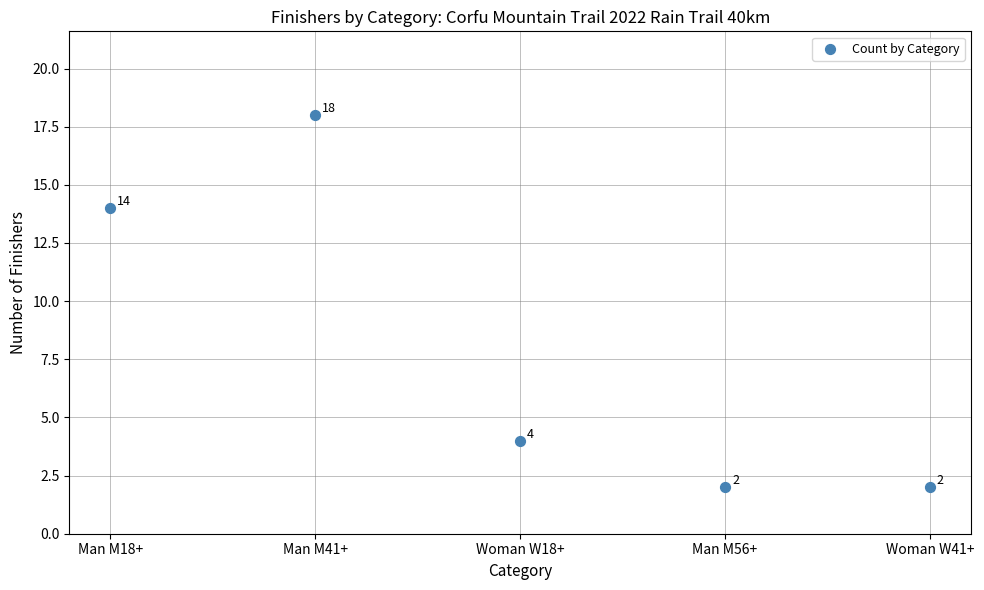

What Y value in the scatter plot is closest to 10?

14